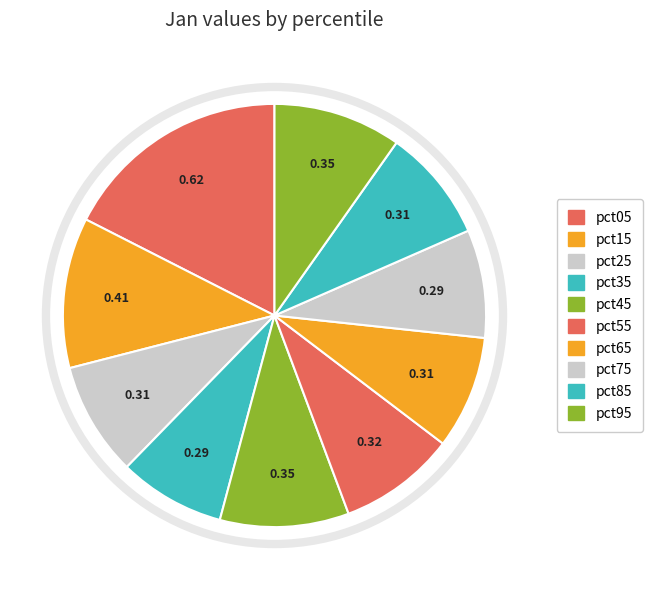

Count the number of slices in the pie.

10